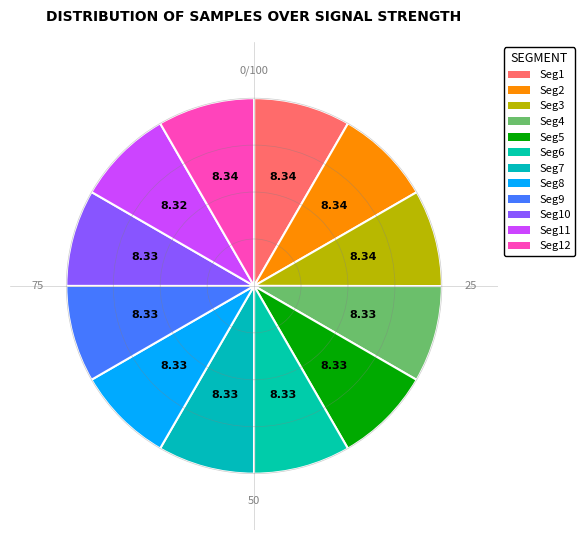

How many slices are in this pie chart?

12